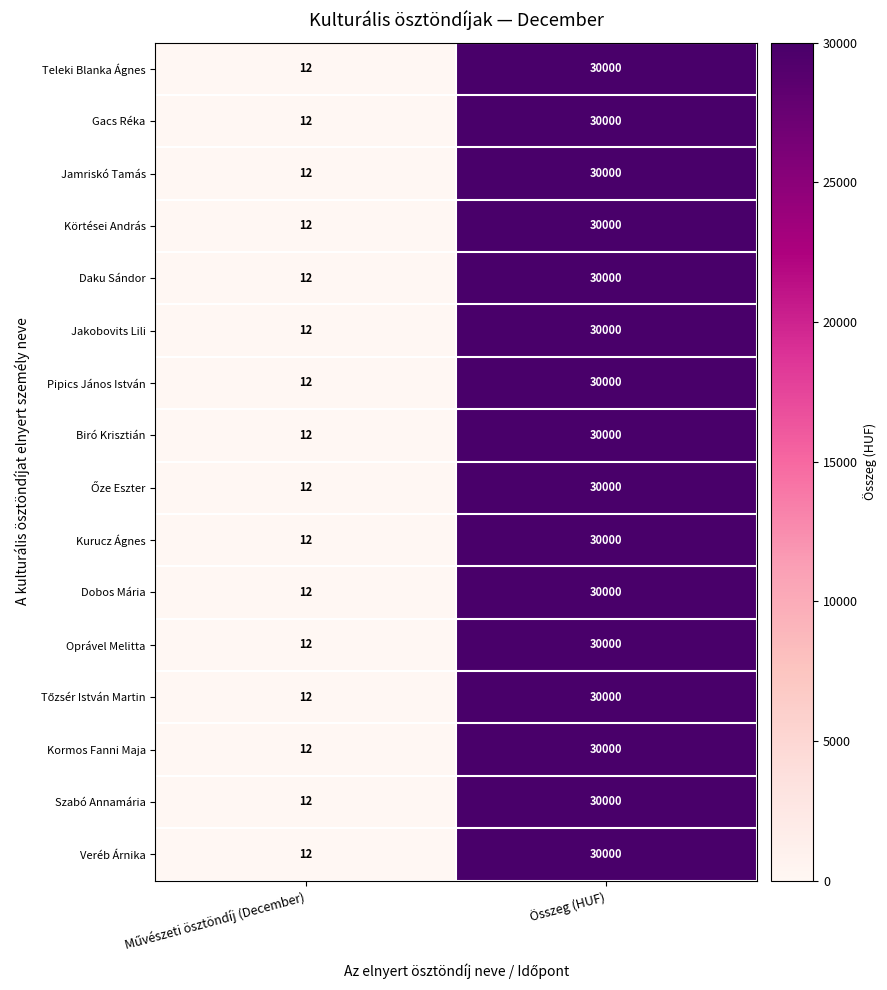

Which category has the highest value in the Oprável Melitta series?

Összeg (HUF)